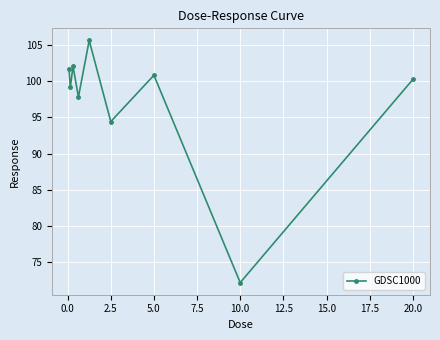

Does the chart display data point markers on the line(s)?

Yes